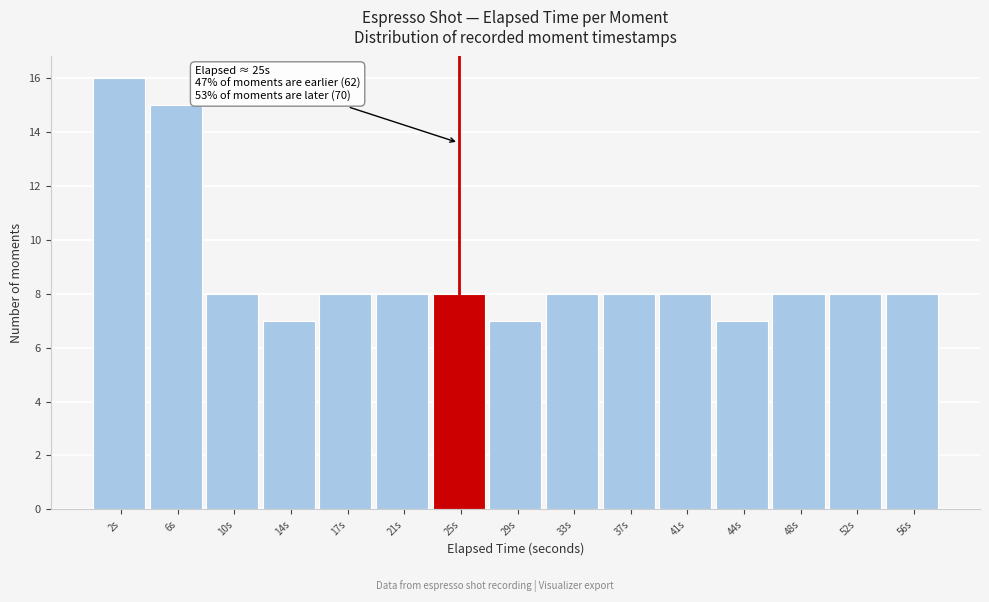

Over which range of the x-axis is the bar tallest?

0.0 to 4.0